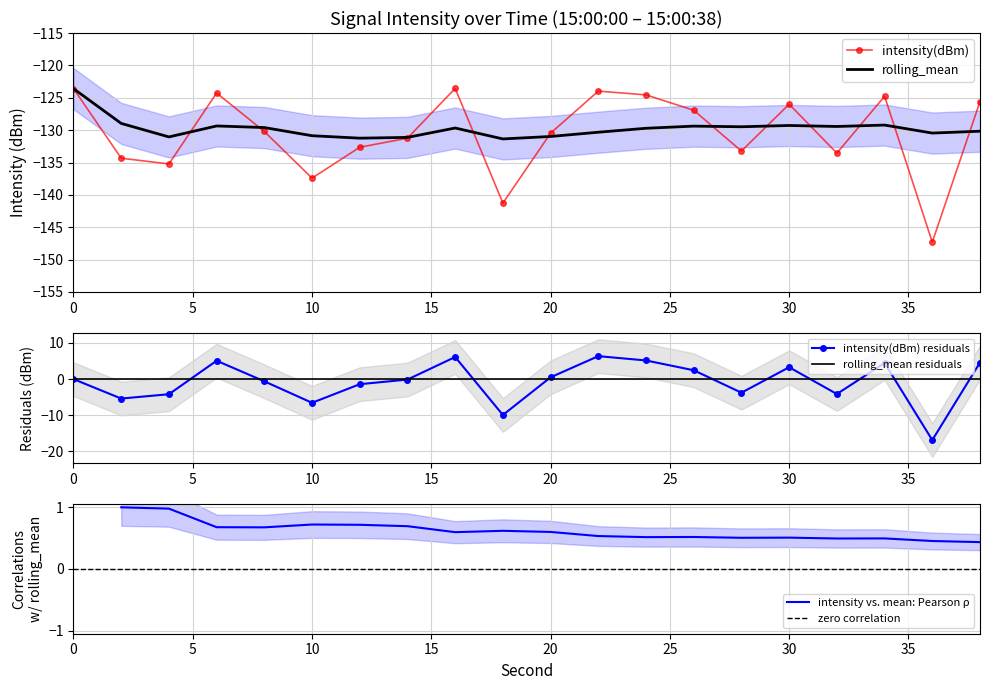

How many intersections are there between rolling_mean and intensity(dBm)?

11